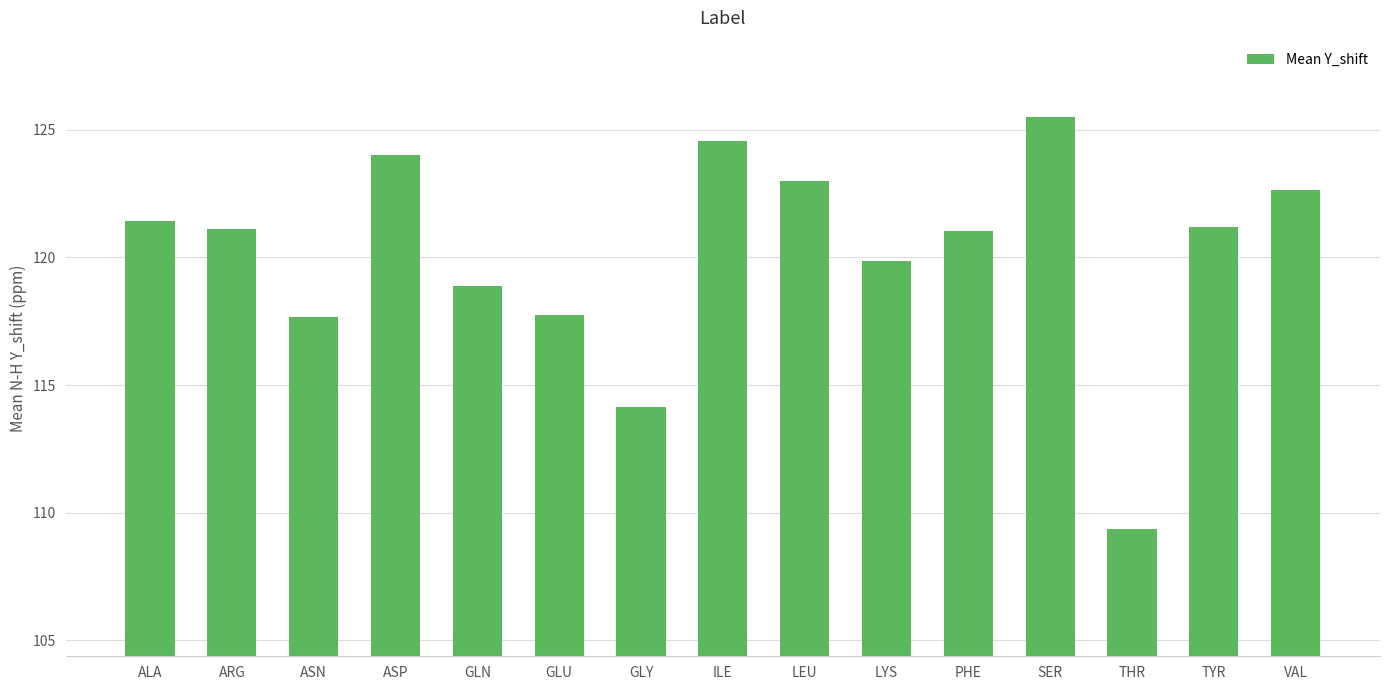

Approximately how many times larger is the value at THR compared to LEU?

0.9